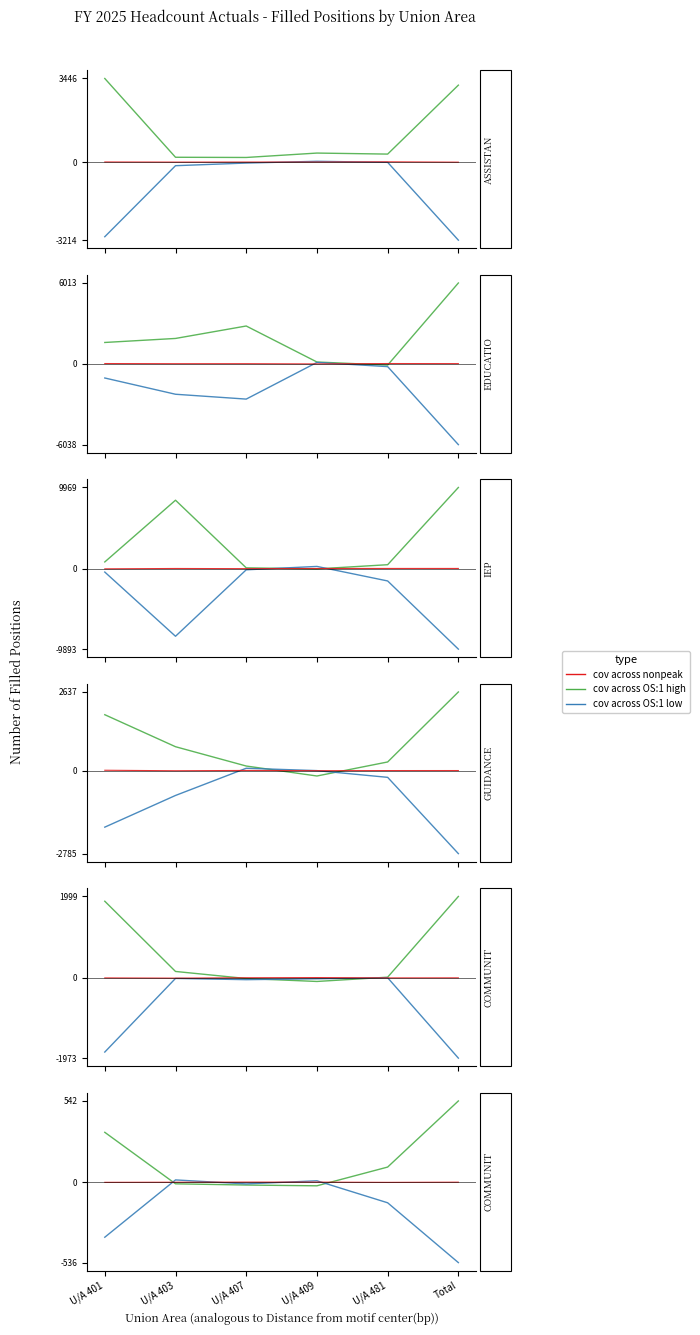

The cov across OS:1 low series shows -650.3 at U/A 401. True or false?

False